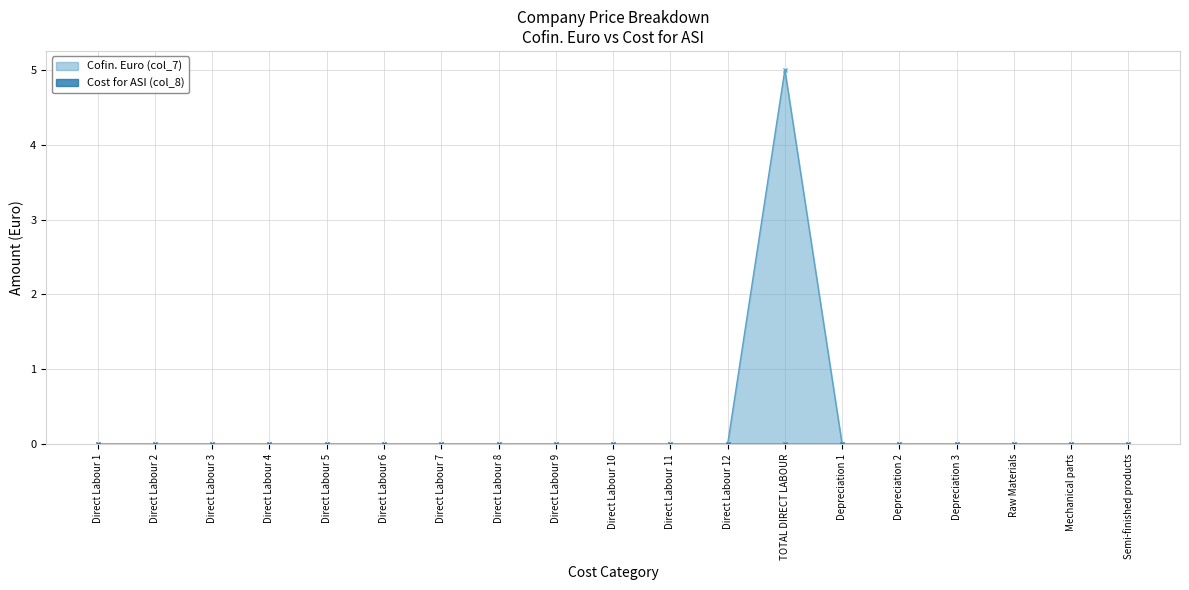

Which category has the lowest value across all series?

Direct Labour 1